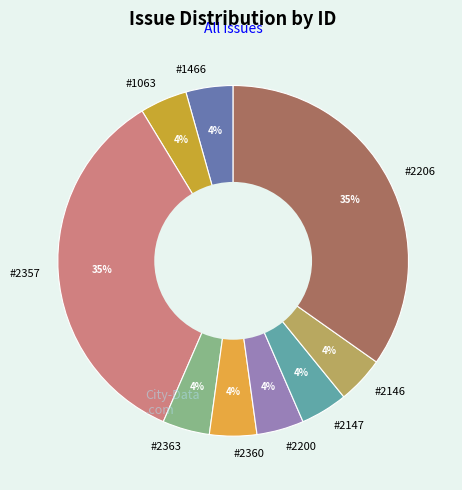

Is the sum of #2360 and #1466 greater than half?

No